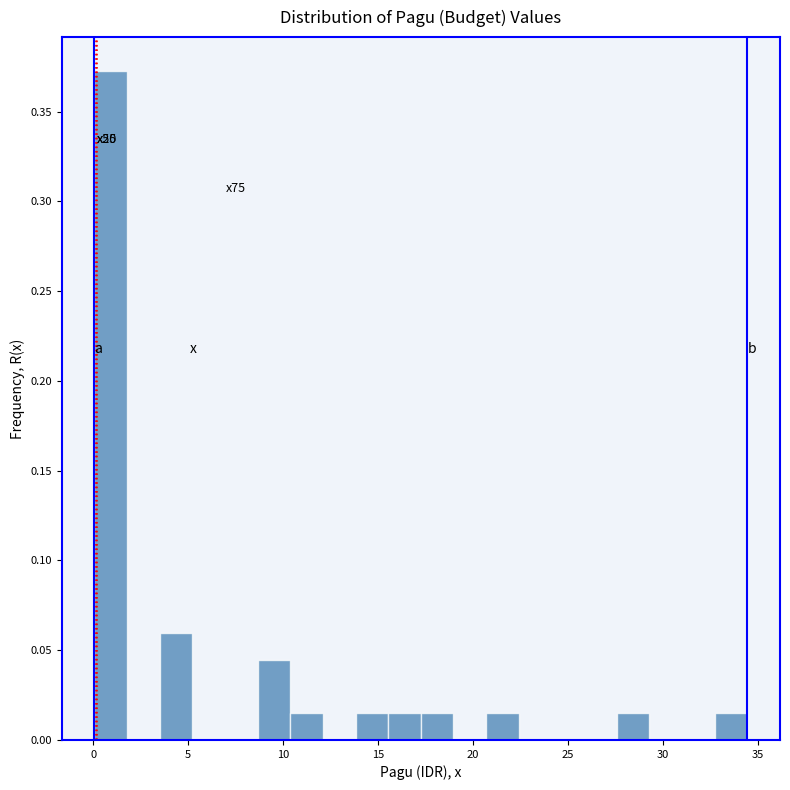

Read against the x-axis, roughly where is the centre of the tallest bar?

1.0